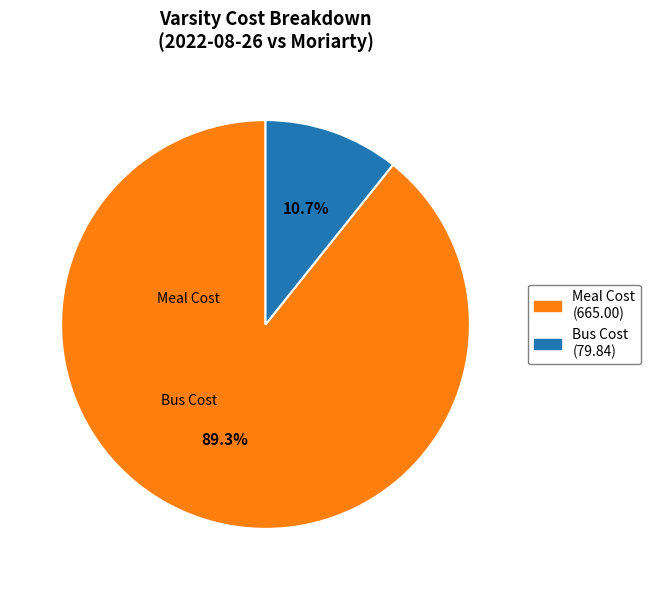

Is there a majority slice in this chart?

Yes